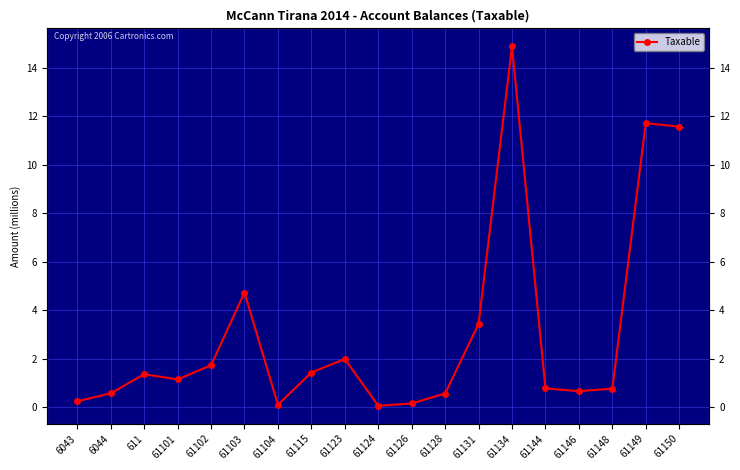

What is the average value?

3.1